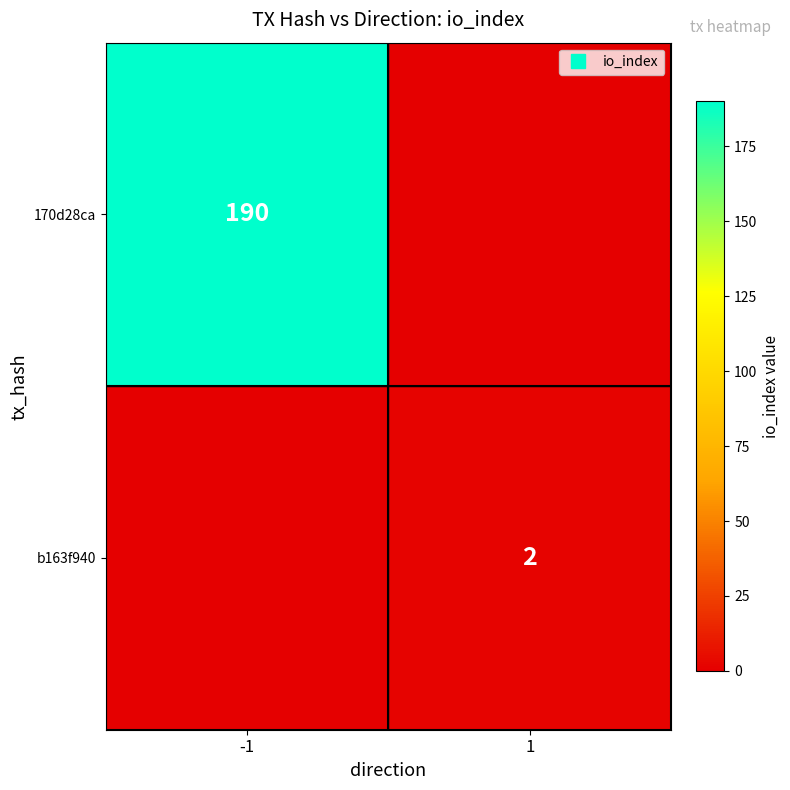

The b163f940 series shows 3 at 1. True or false?

False